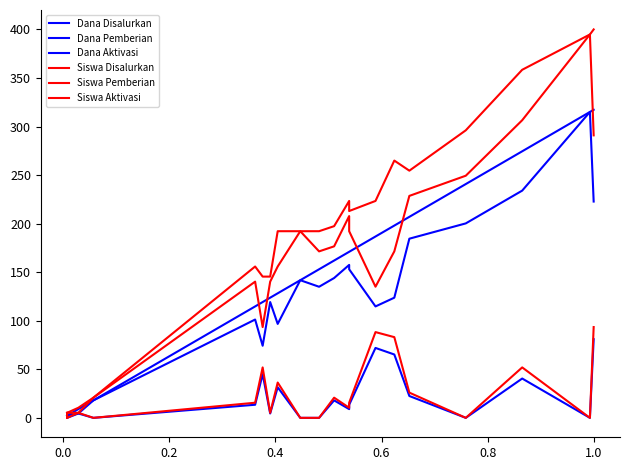

How many interior local peaks does the Siswa Pemberian series have?

4